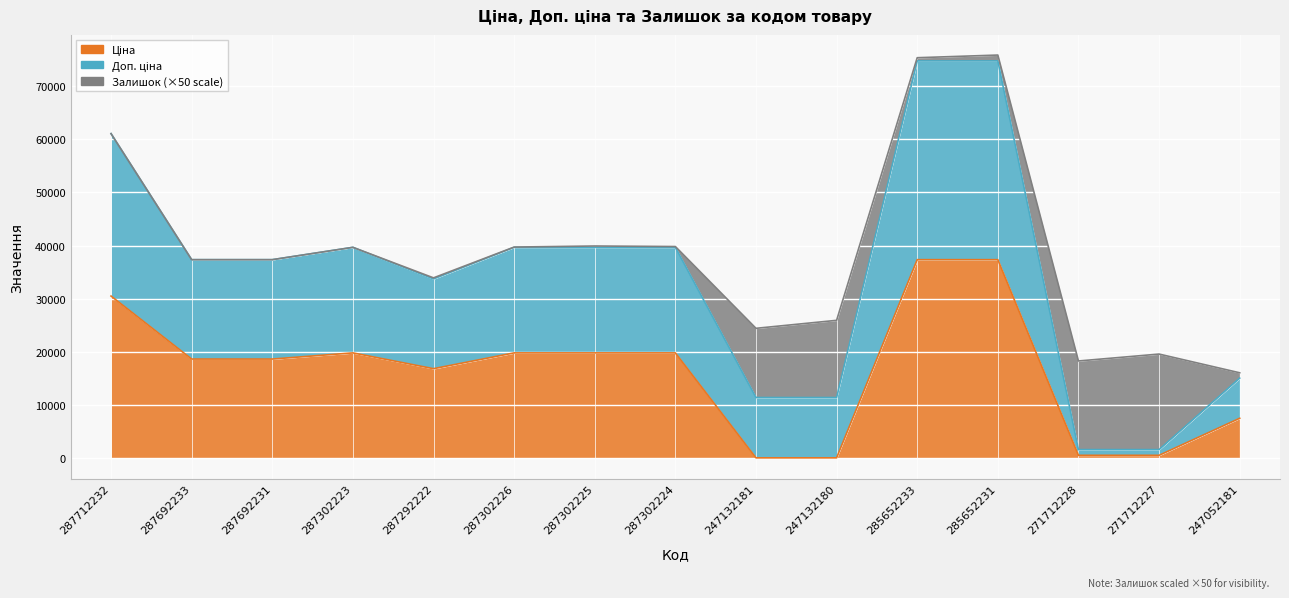

Which has a higher value, 247052181 or 247132180?

247052181